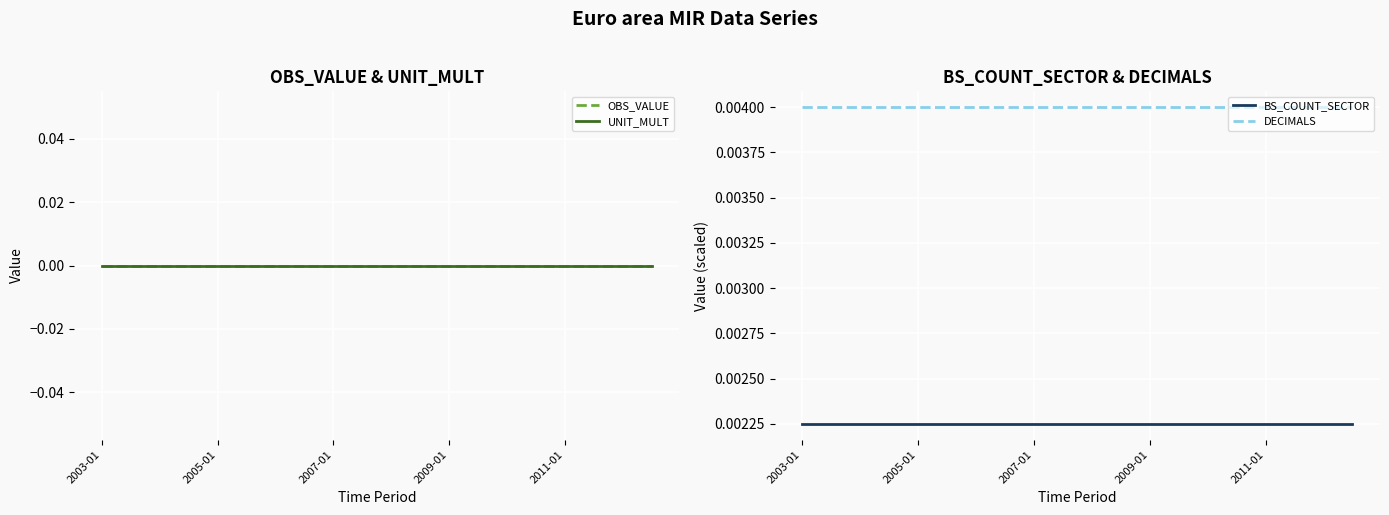

True or false: BS_COUNT_SECTOR and DECIMALS intersect in this chart.

False